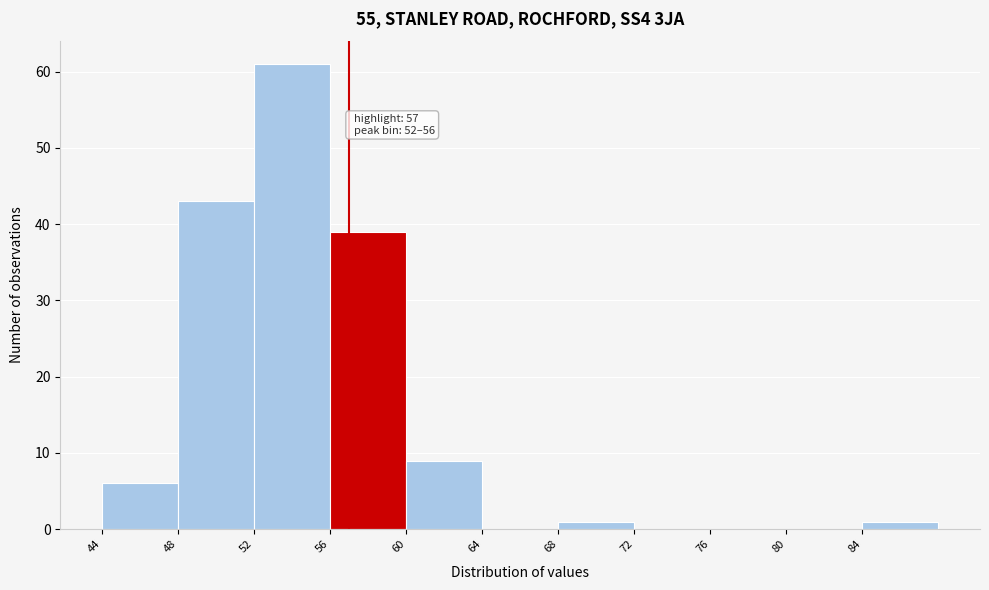

Over which range of the x-axis is the bar tallest?

52 to 56